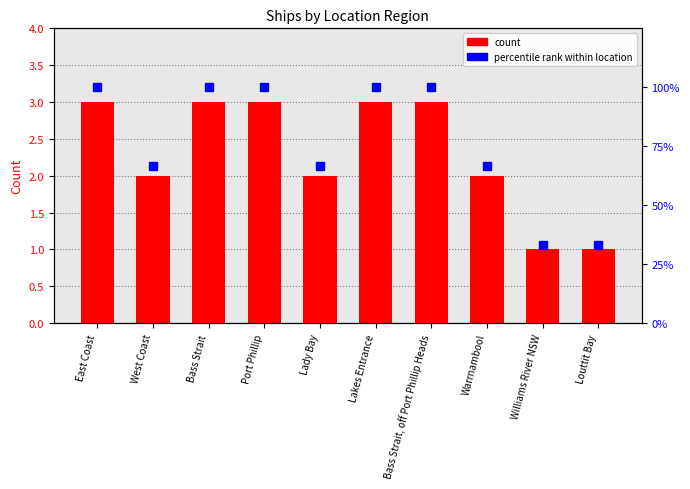

What is the label of the 1st bar from the right?

Louttit Bay